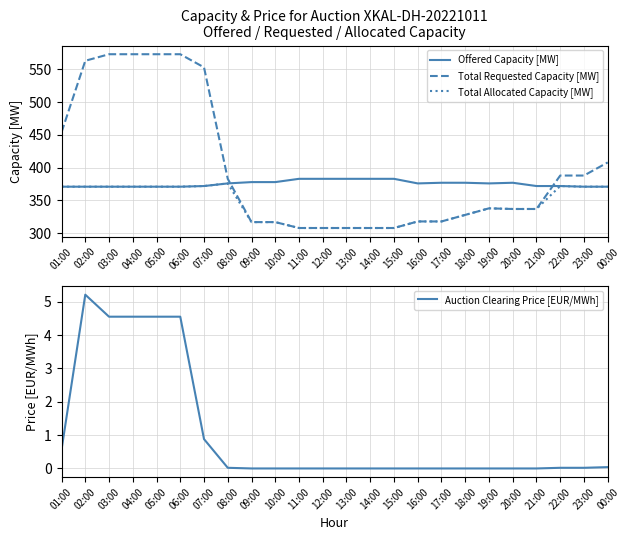

How many series are shown in this chart?

4